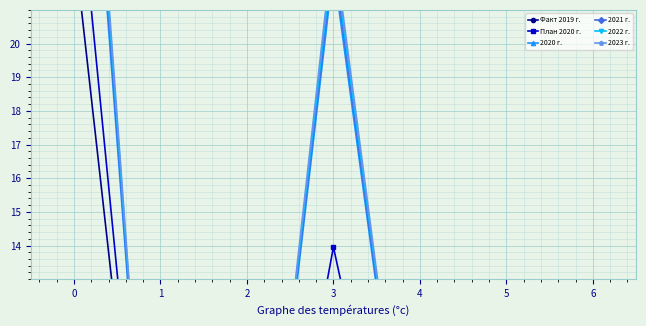

At how many categories does at least one series exceed 33?

1